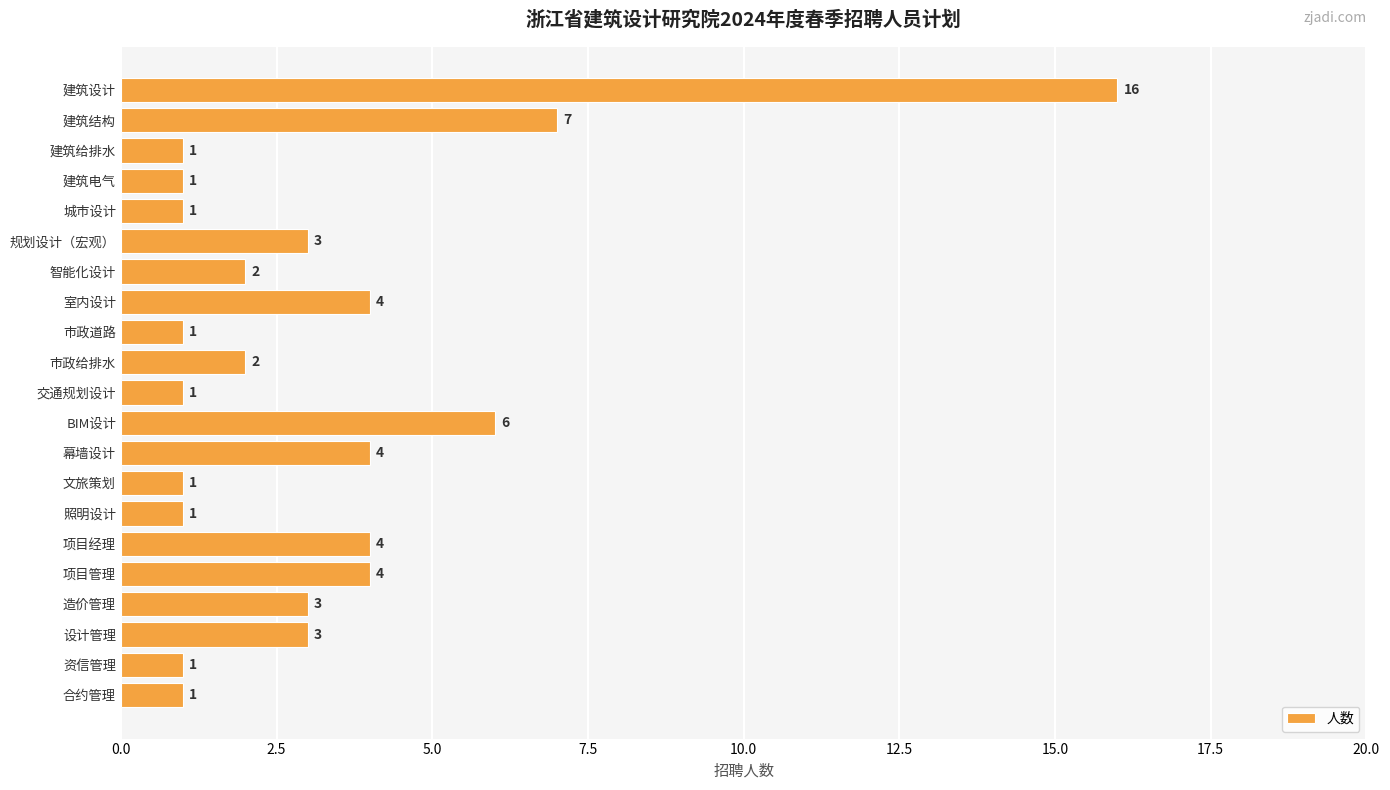

Reading top to bottom, transcribe all the data shown in this chart.

建筑设计=16	建筑结构=7	建筑给排水=1	建筑电气=1	城市设计=1	规划设计（宏观）=3	智能化设计=2	室内设计=4	市政道路=1	市政给排水=2	交通规划设计=1	BIM设计=6	幕墙设计=4	文旅策划=1	照明设计=1	项目经理=4	项目管理=4	造价管理=3	设计管理=3	资信管理=1	合约管理=1